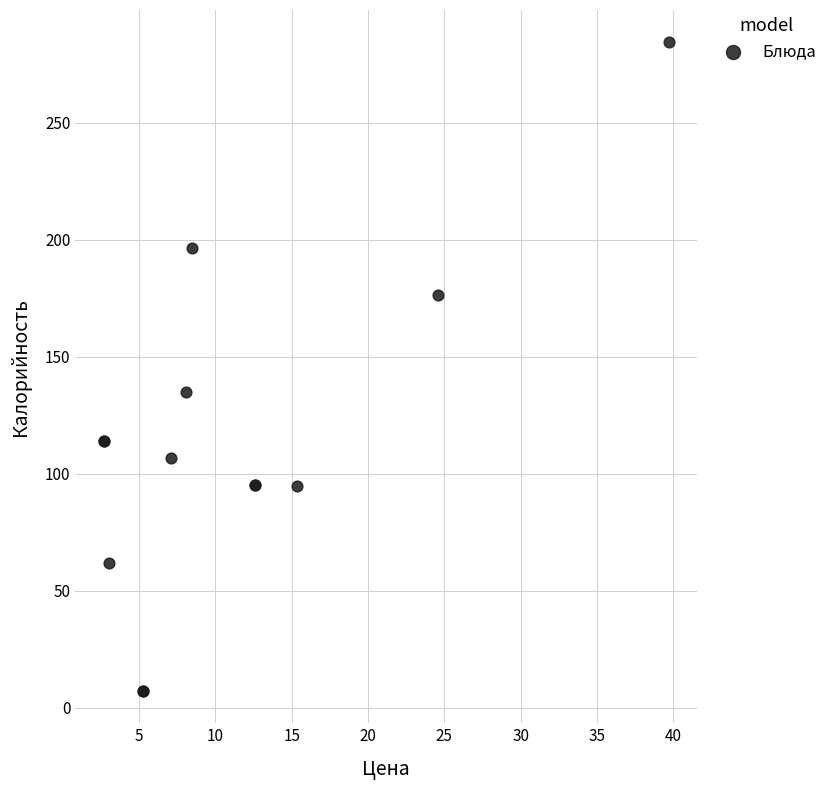

What Y value in the scatter plot is closest to 145?

135.0